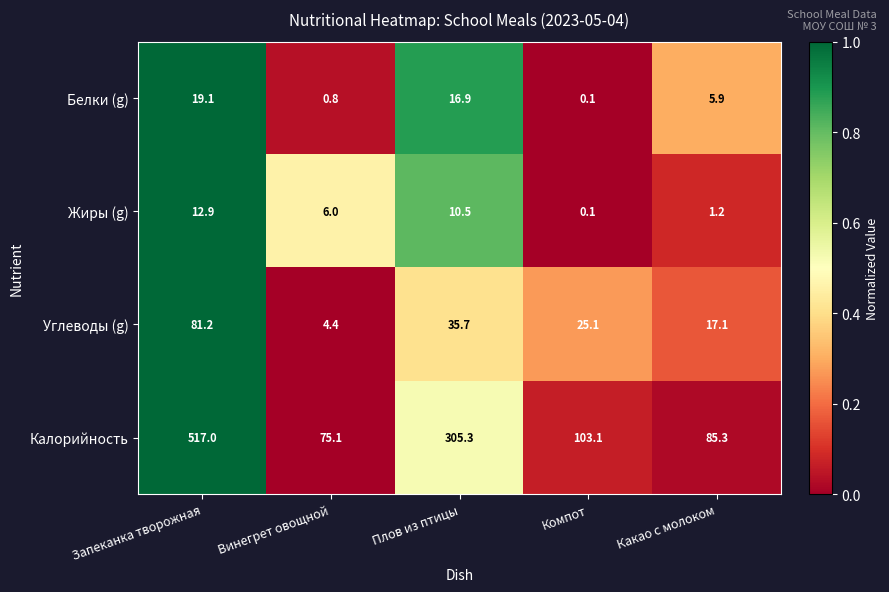

The Жиры (g) series shows 6.0 at Винегрет овощной. True or false?

True